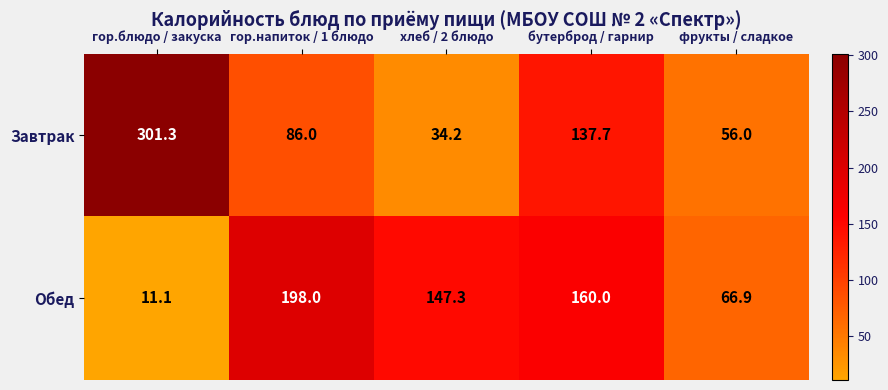

Which category has the lowest value in the Завтрак series?

хлеб / 2 блюдо